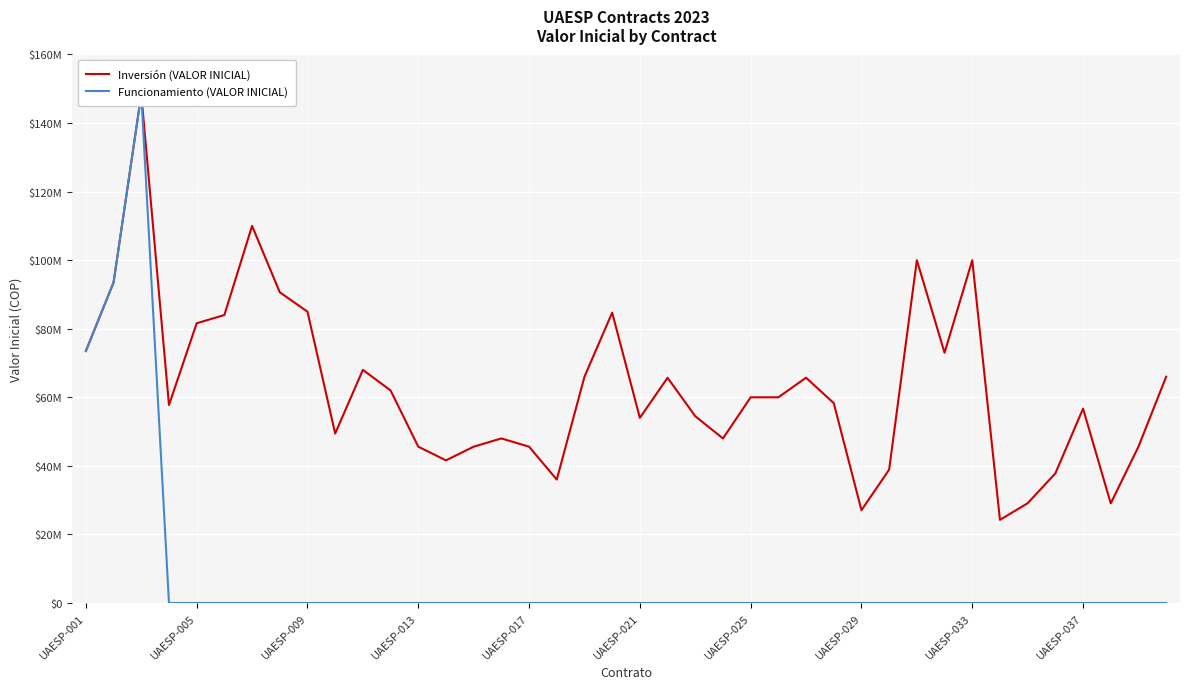

What is the highest value of the Funcionamiento (VALOR INICIAL) series?

148400000